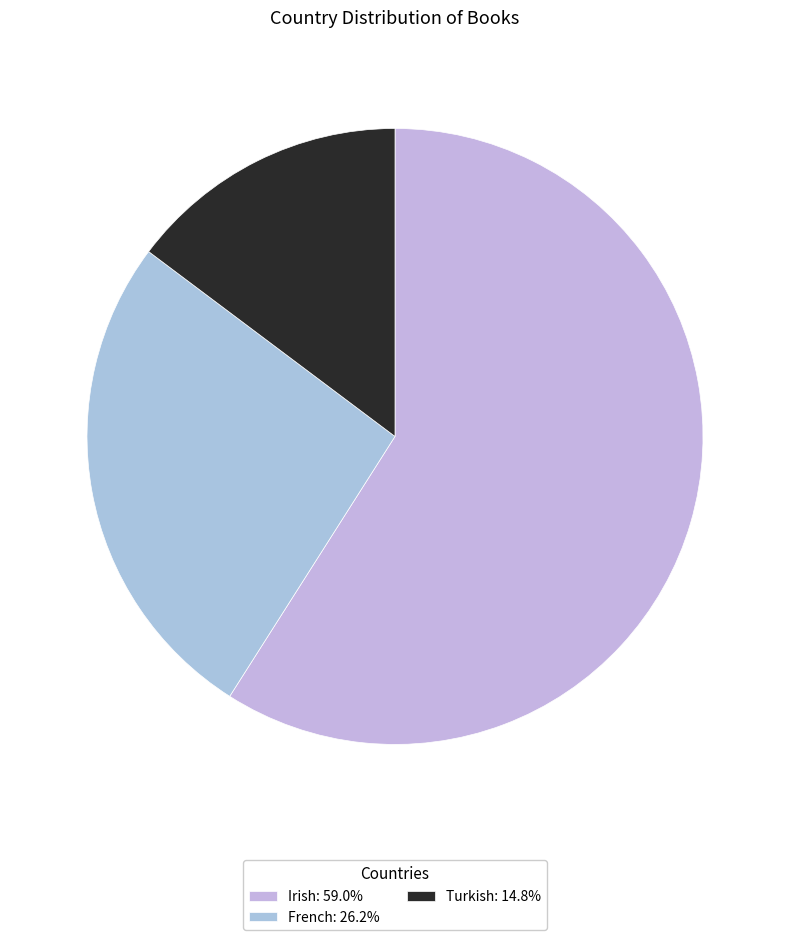

True or false: Irish accounts for 59% of the total.

True